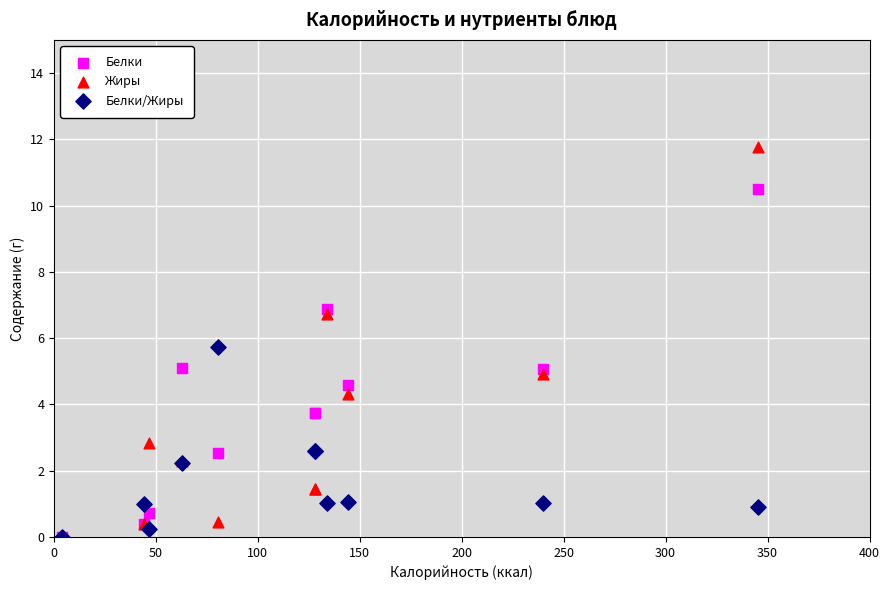

Which series has the largest Y range (max minus min)?

Жиры